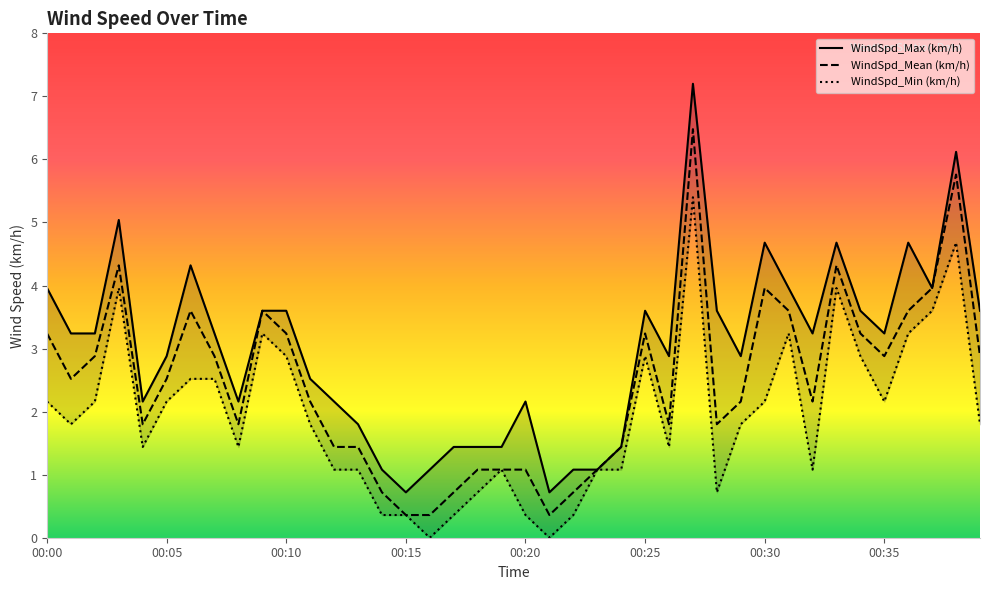

In WindSpd_Min (km/h), how many points are lower than both neighbors (excluding endpoints)?

9